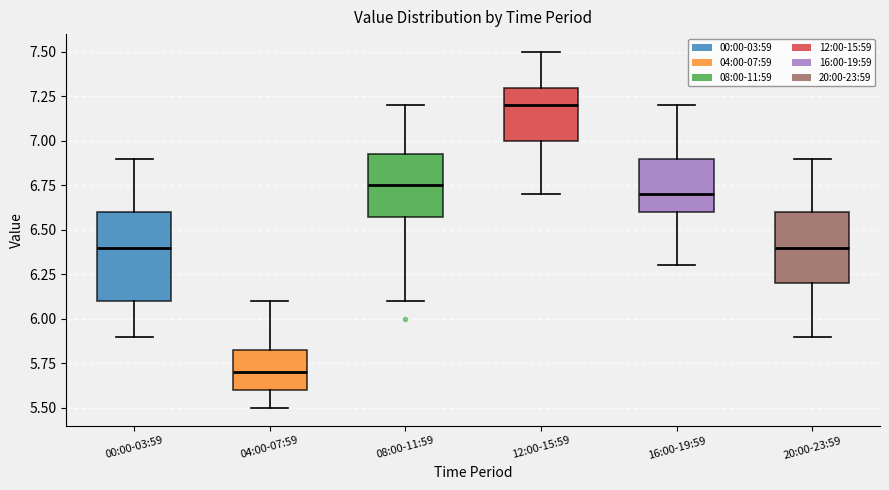

Comparing the boxes themselves (not the whiskers), which one is the tallest?

00:00-03:59